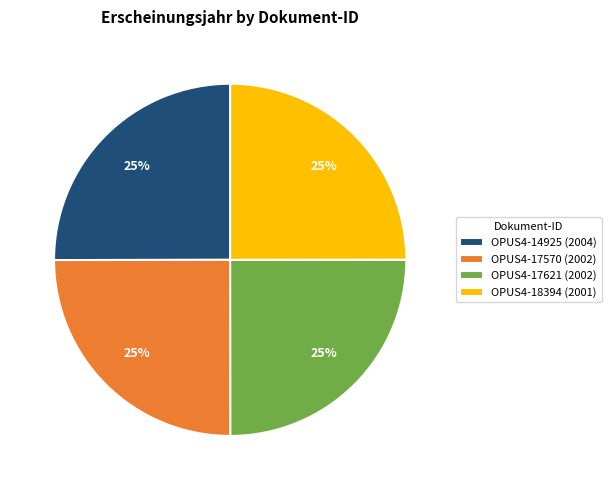

What percentage is the OPUS4-17621 slice, to the nearest percent?

25%